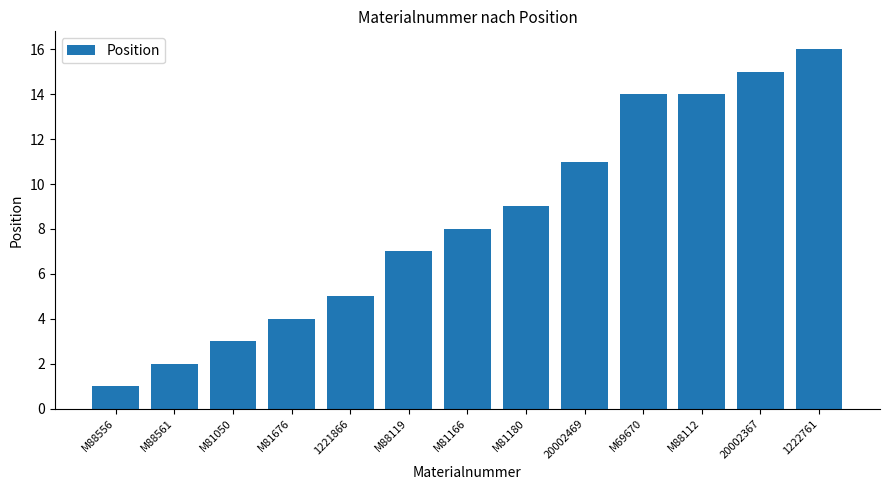

What is the value of the 11th bar from the left?

14